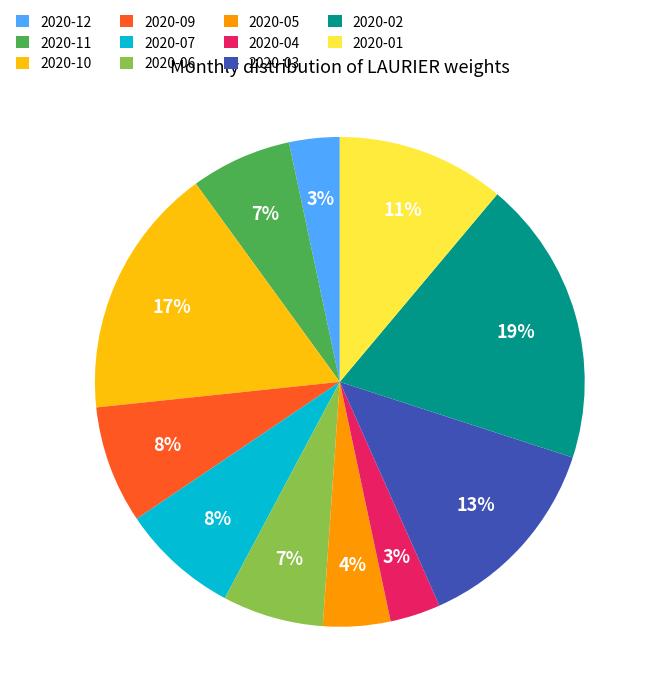

Combined, do 2020-03 and 2020-09 account for over 50%?

No